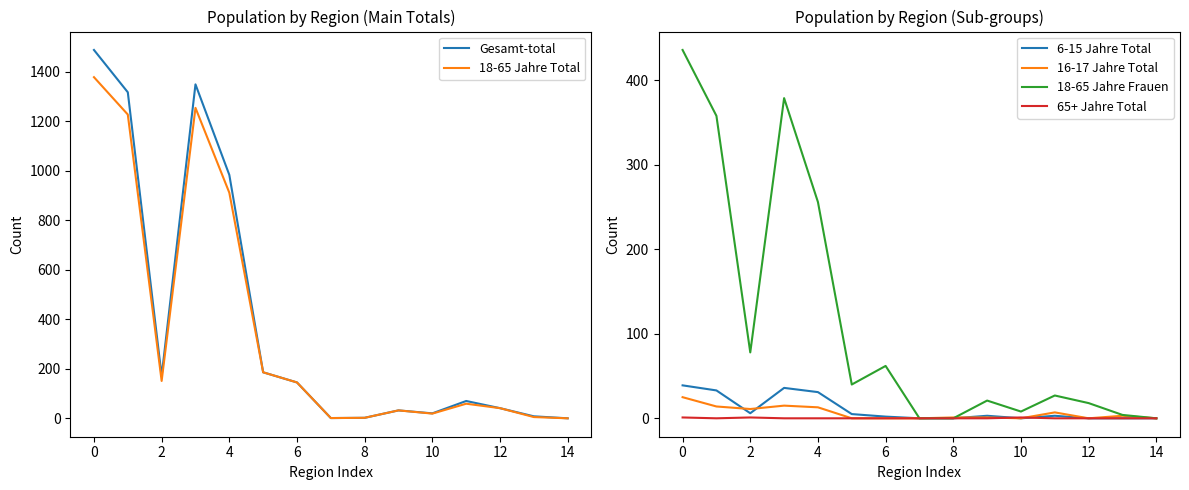

True or false: 16-17 Jahre Total has more than 2 interior local peaks.

True